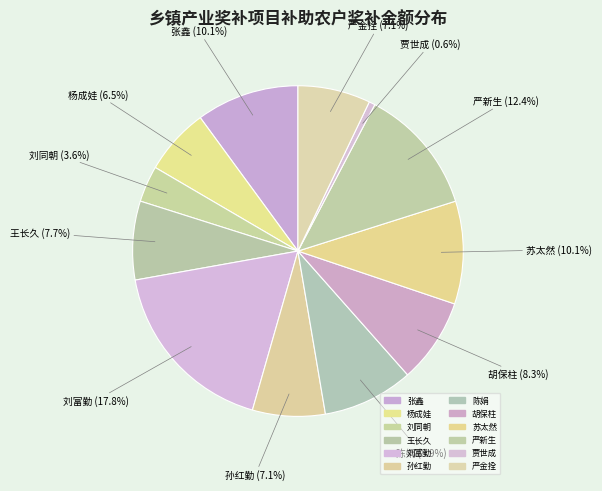

How many slices are in this pie chart?

12